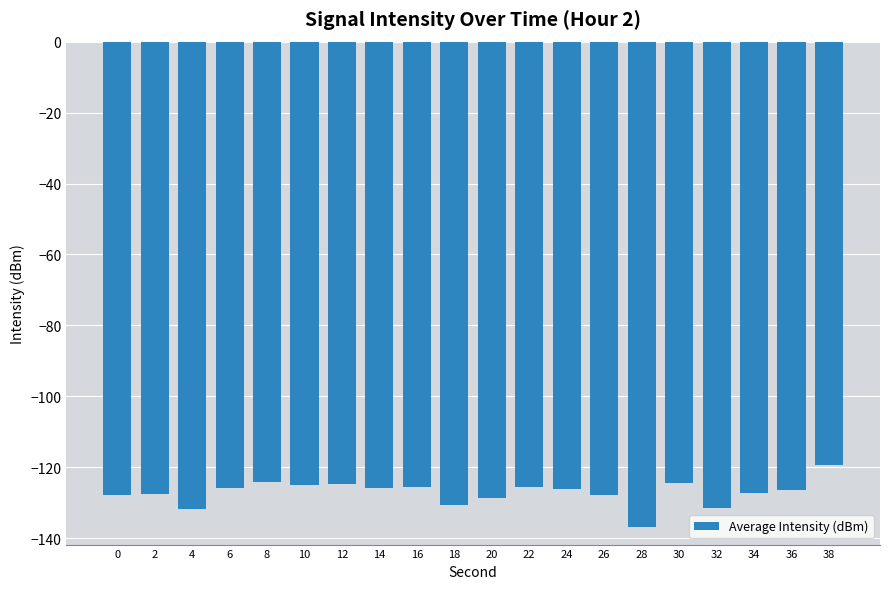

What is the value of the 16th bar from the left?

-124.4